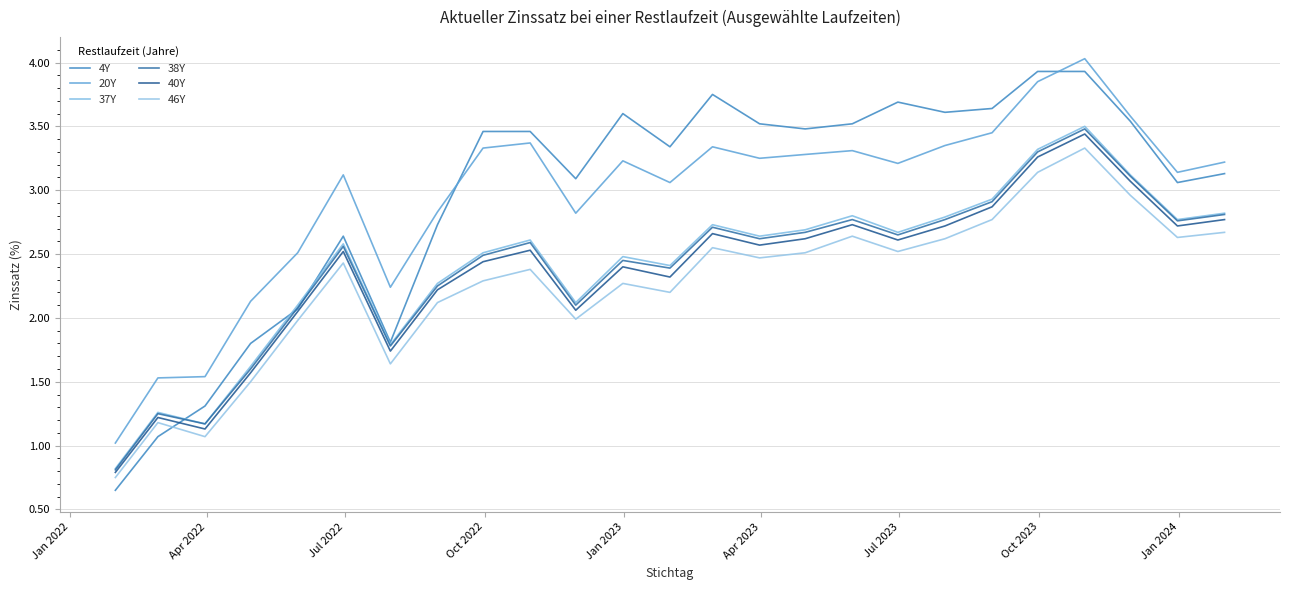

What is the maximum value shown in the chart?

4.0